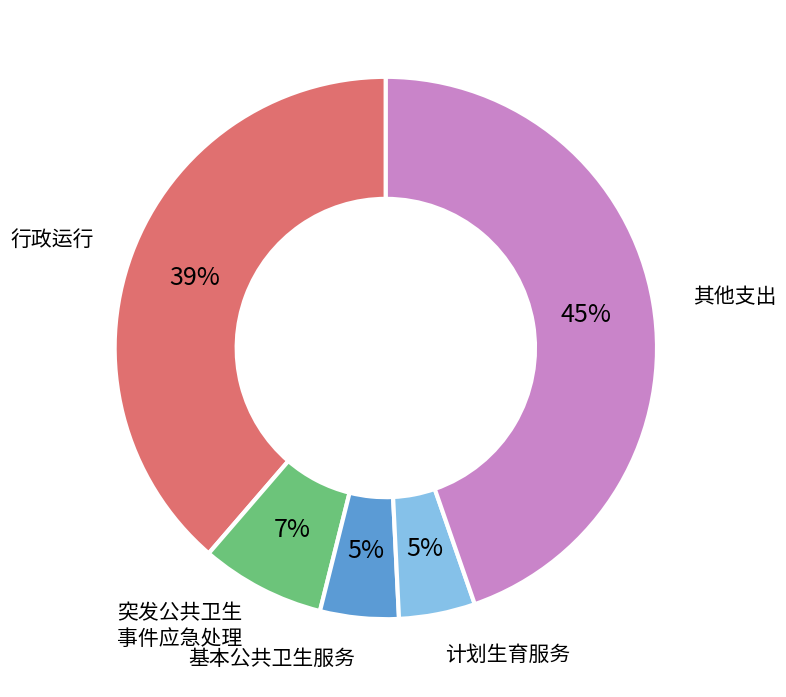

How many slices are in this pie chart?

5